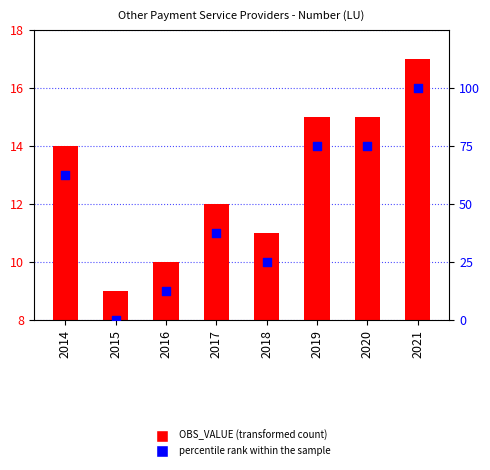

Which series has the largest Y range (max minus min)?

percentile rank within the sample